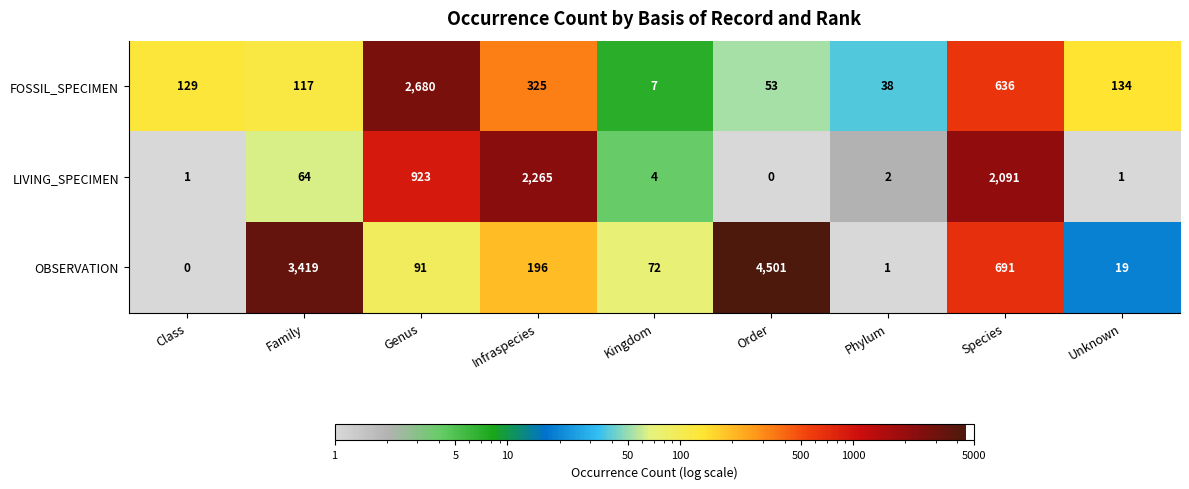

Which series has the widest spread of values?

OBSERVATION